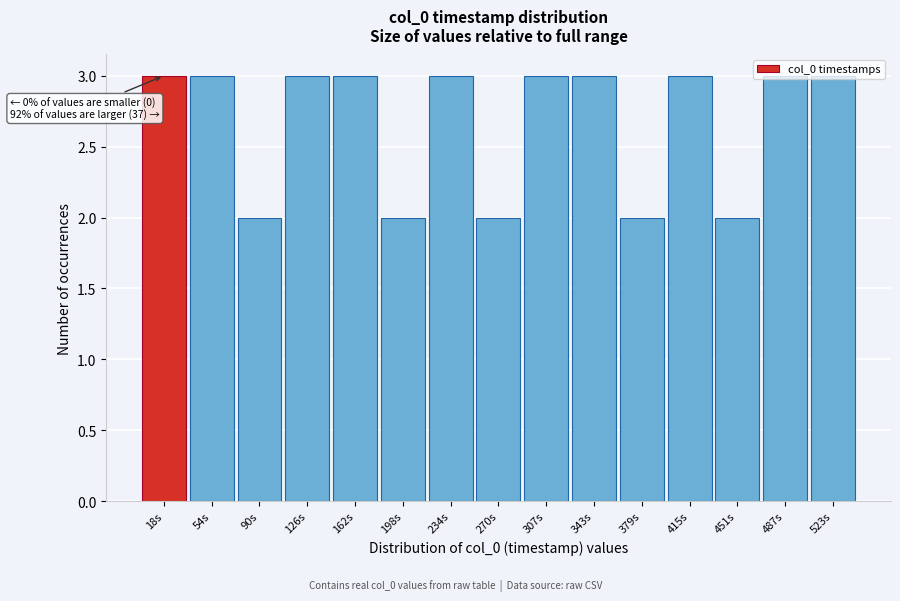

What position from the right is 18s?

15